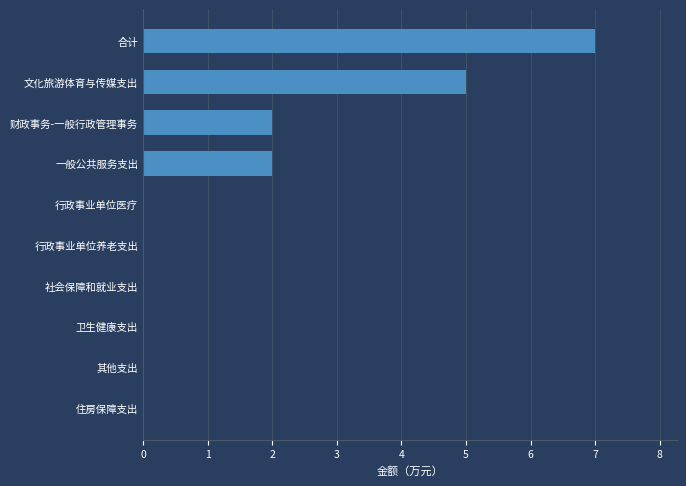

What is the sum of all values?

16